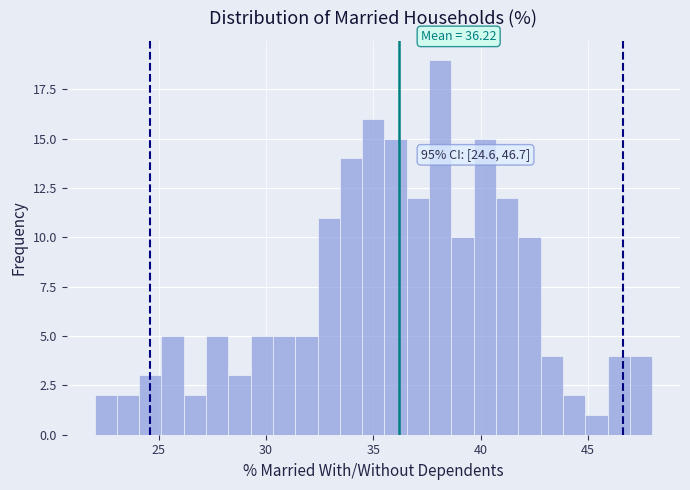

Read against the x-axis, roughly where is the centre of the tallest bar?

38.0